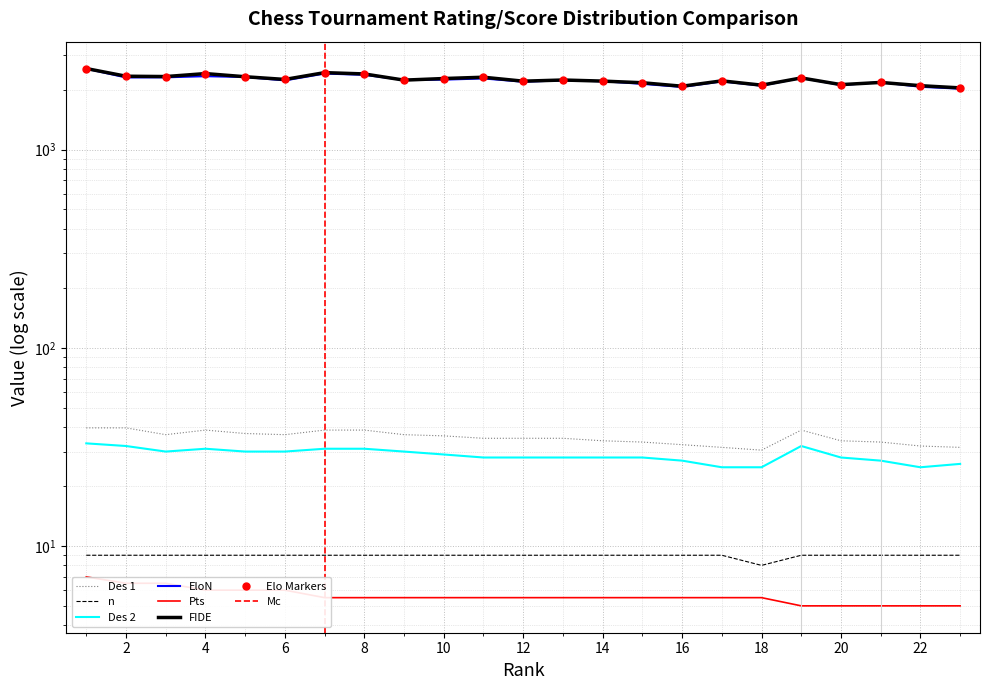

After their last crossing, which series has the higher values: FIDE or EloN?

FIDE